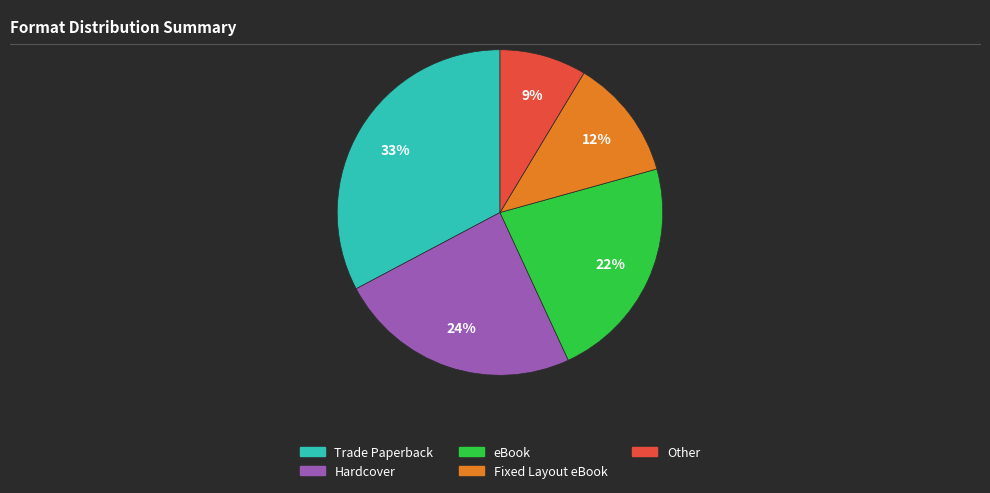

Rank the categories by value from lowest to highest.

Other, Fixed Layout eBook, eBook, Hardcover, Trade Paperback